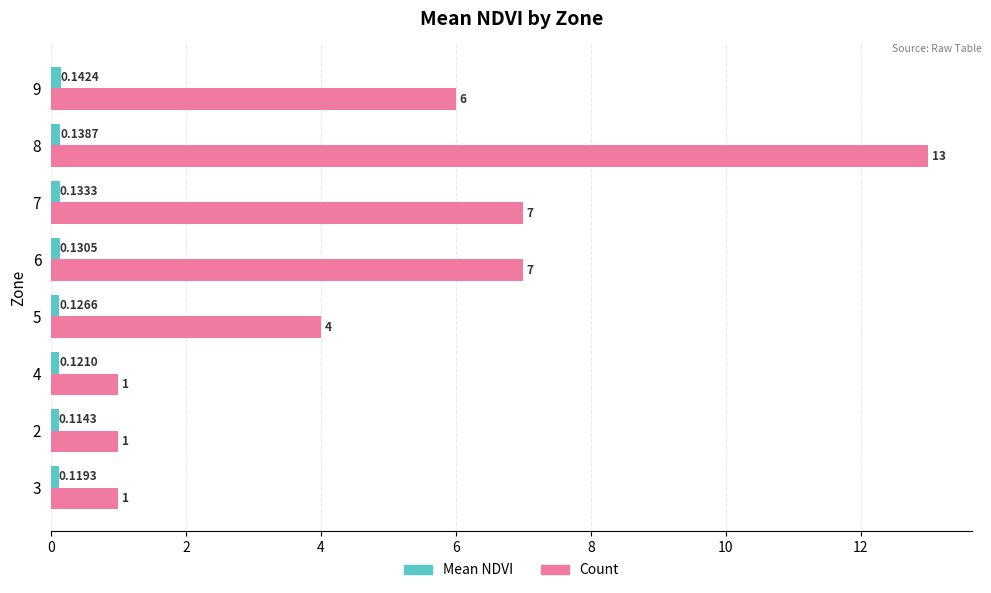

Which series has the largest range (max minus min)?

Count